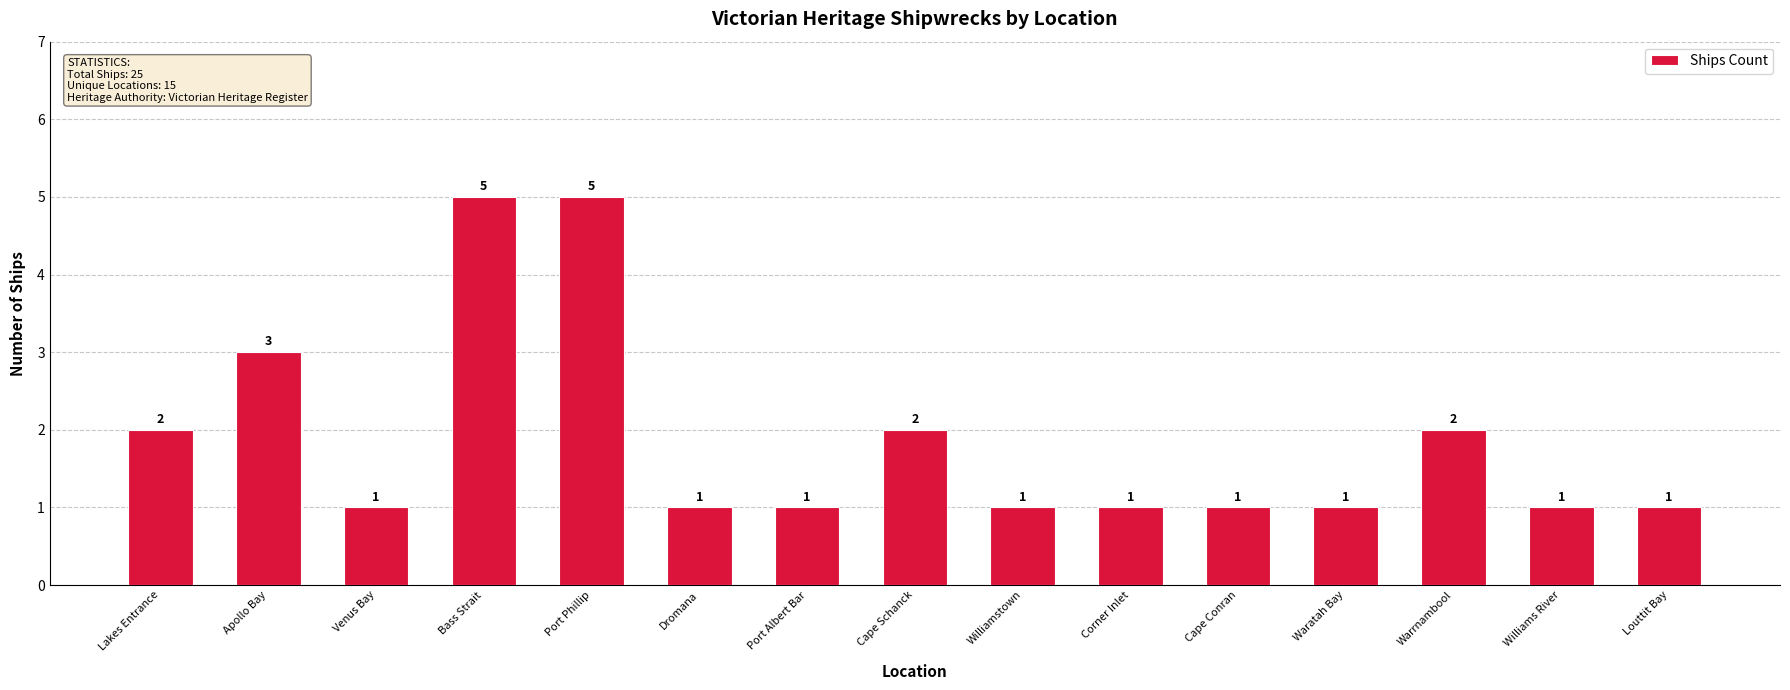

At which label is the value closest to 3?

Apollo Bay